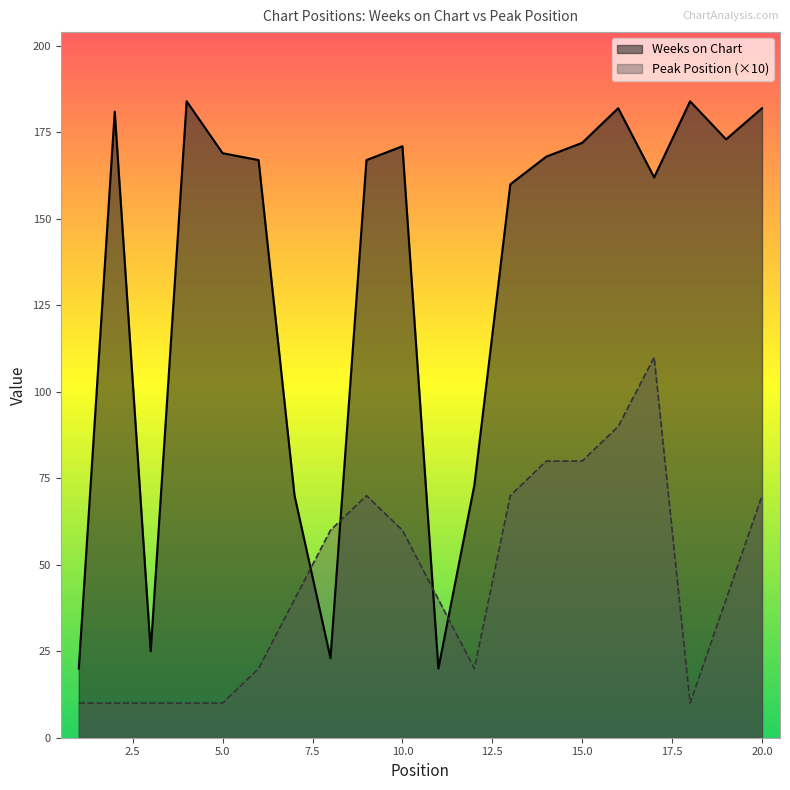

List the series in order of their peak value, lowest first.

Peak Position (×10), Weeks on Chart